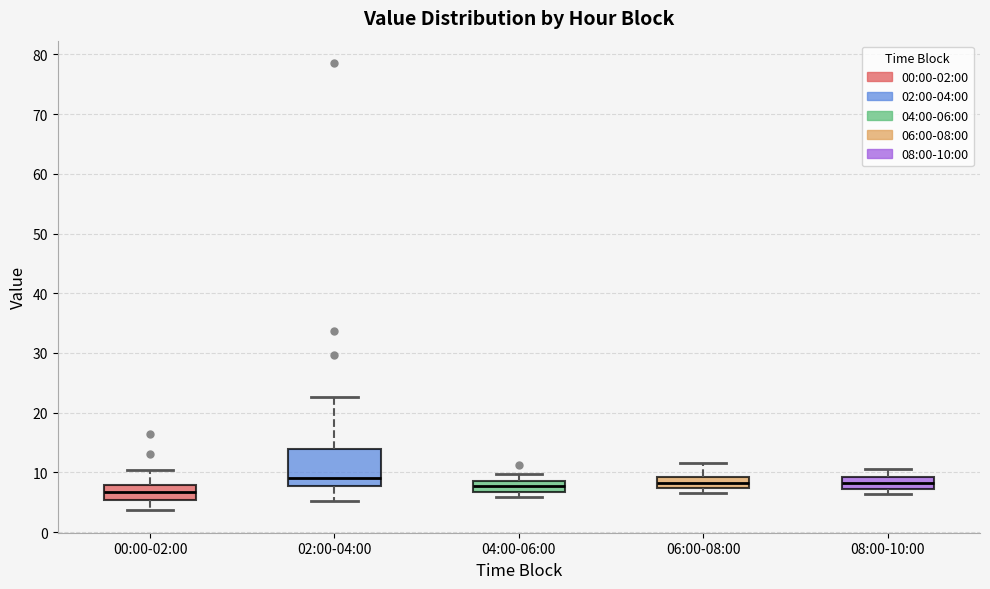

Comparing the boxes themselves (not the whiskers), which one is the tallest?

02:00-04:00